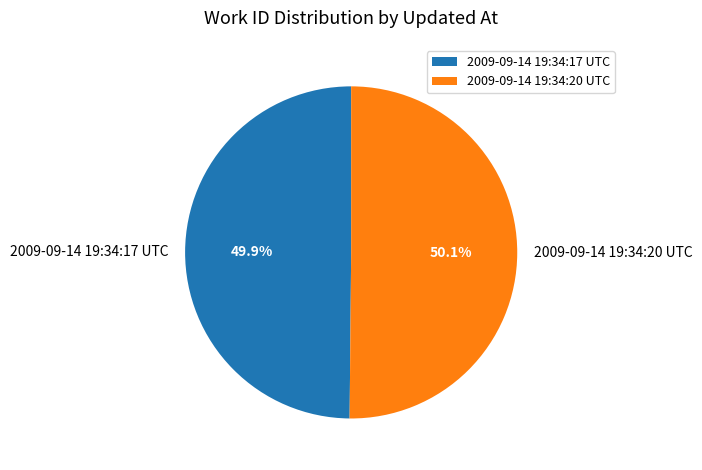

What is the ratio of the value at 2009-09-14 19:34:17 UTC to the value at 2009-09-14 19:34:20 UTC?

1.0